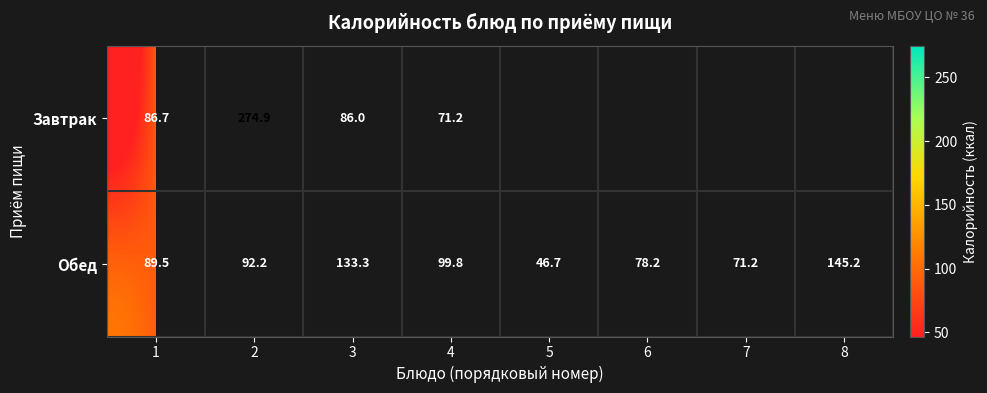

What is the lowest value of the Обед series?

46.7